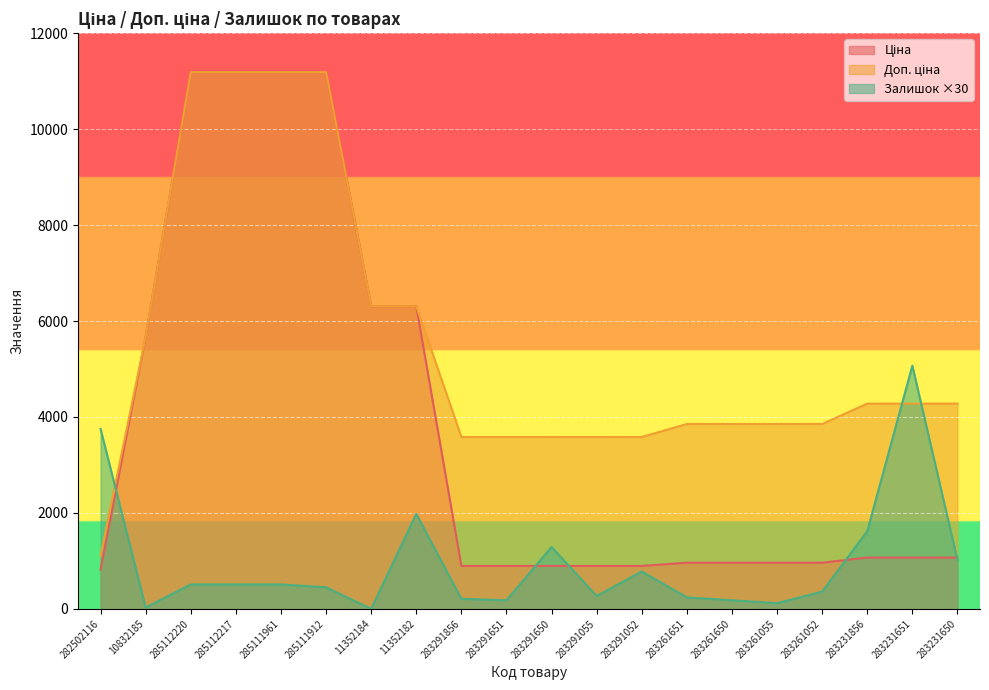

What is the sum of the Ціна values at 283261651 and 283291651?

1859.4